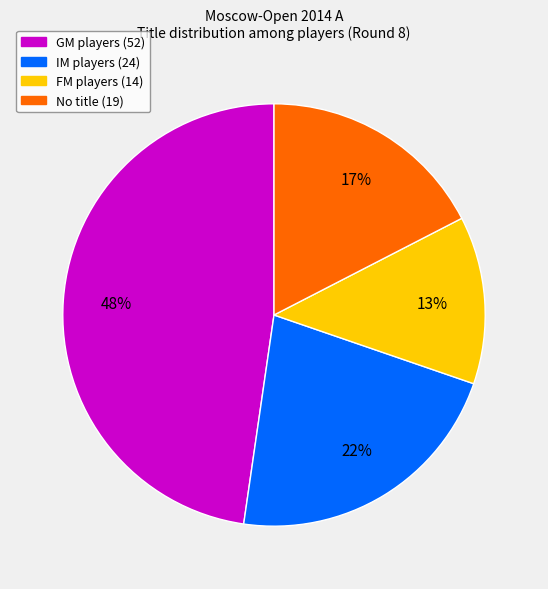

Does any single category account for the majority?

No